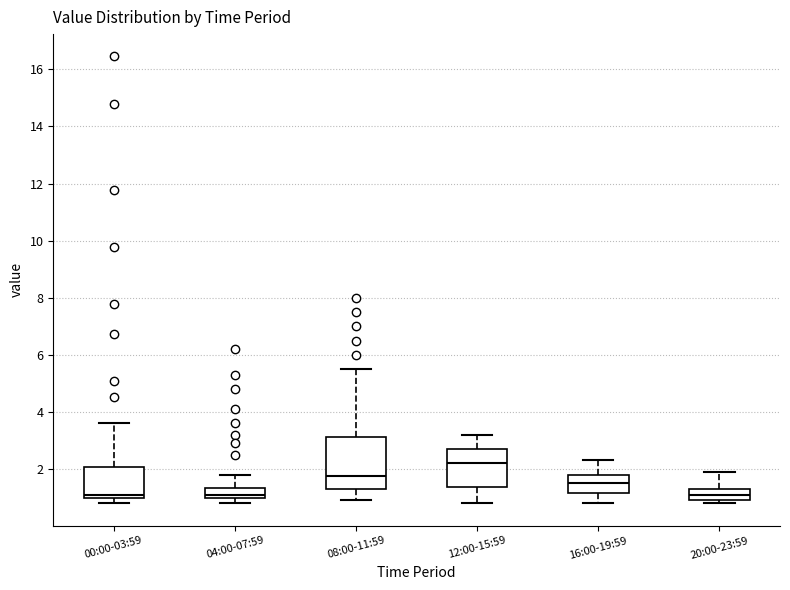

Where does the median line of the box for 04:00-07:59 sit on the y-axis? The values are not printed on the chart, so give them approximately, as read against the axis.

1.2